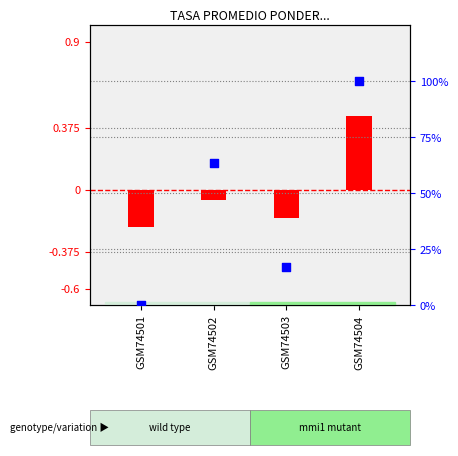

What is the total value across all series at GSM74503?

16.9